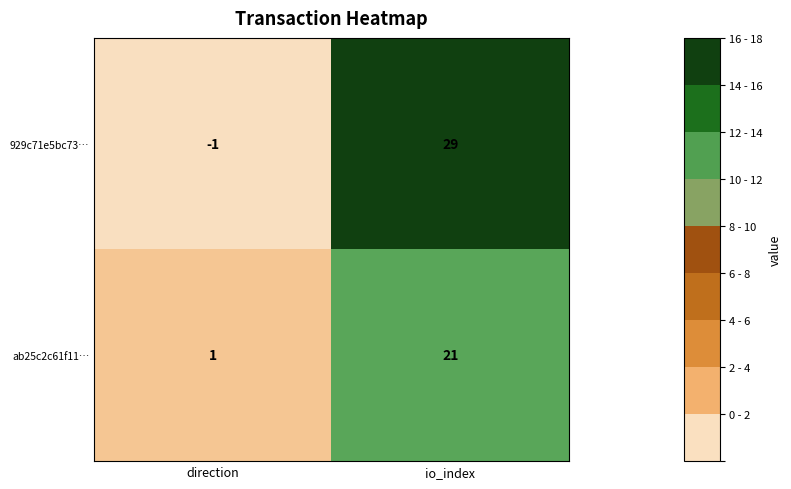

How many data points in ab25c2c61f11… are less than 21?

1